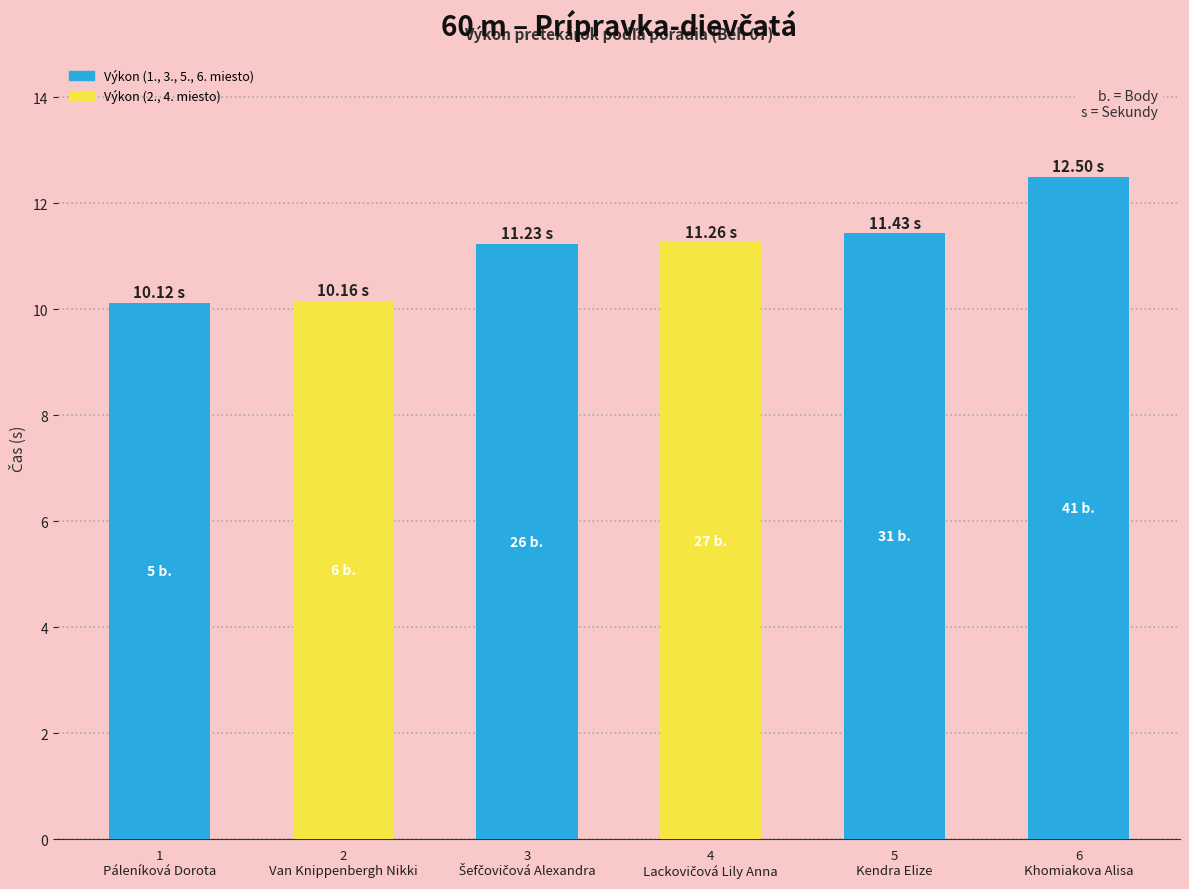

What is the smallest value displayed?

10.1